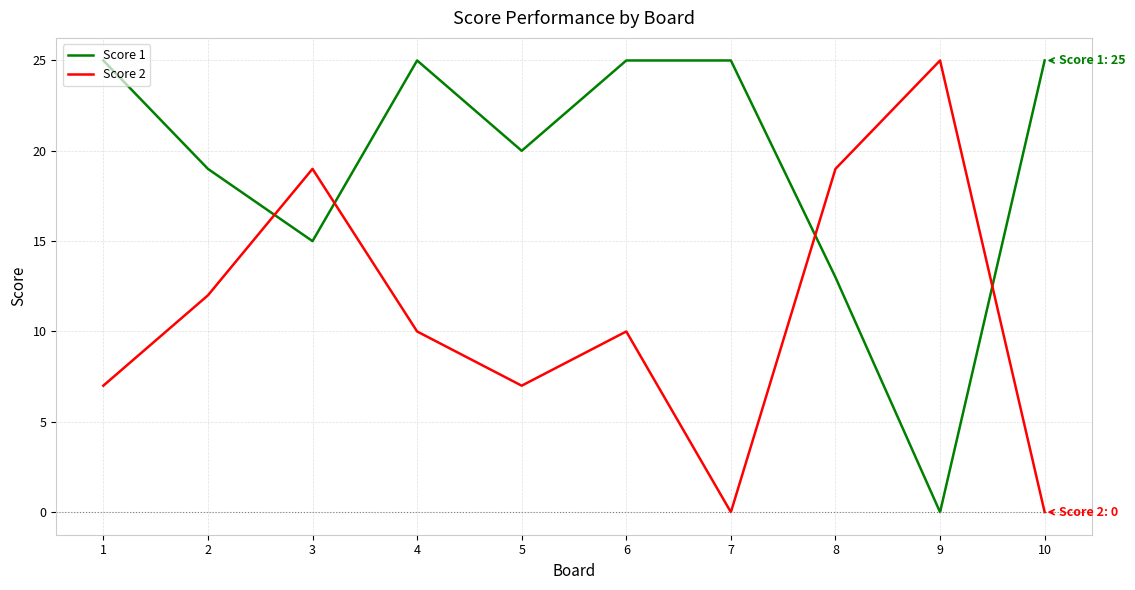

True or false: Score 1 has a value of 13 at 8.

True